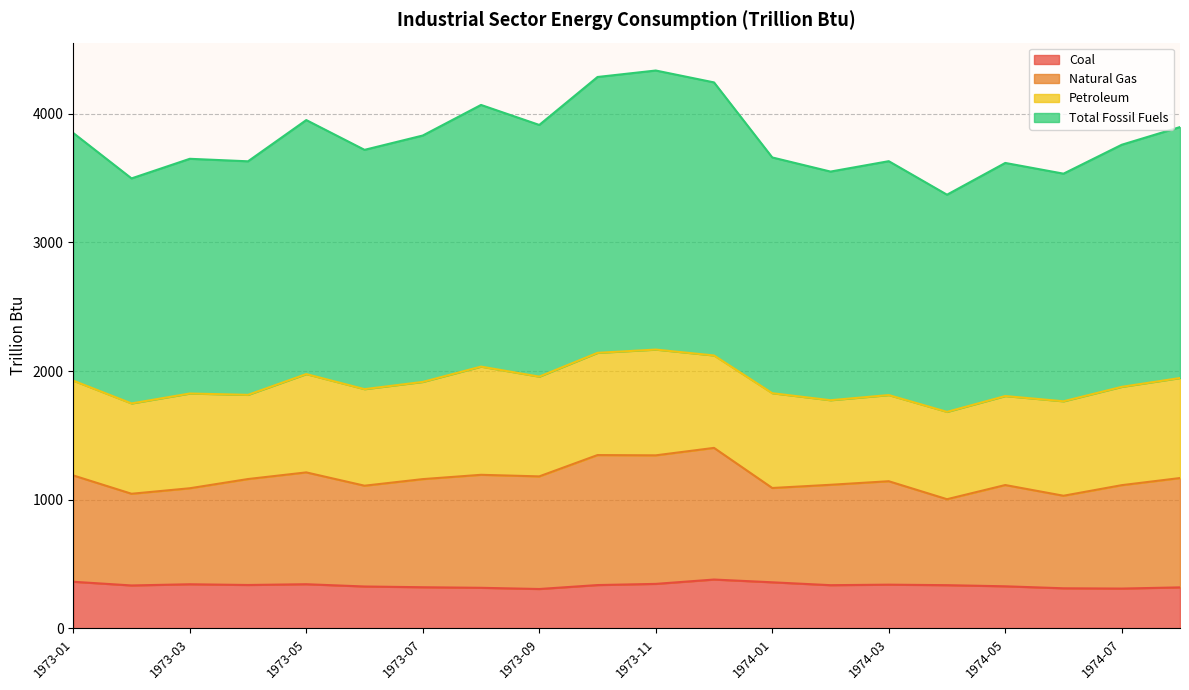

What is the label of the 18th point from the right?

1973-03